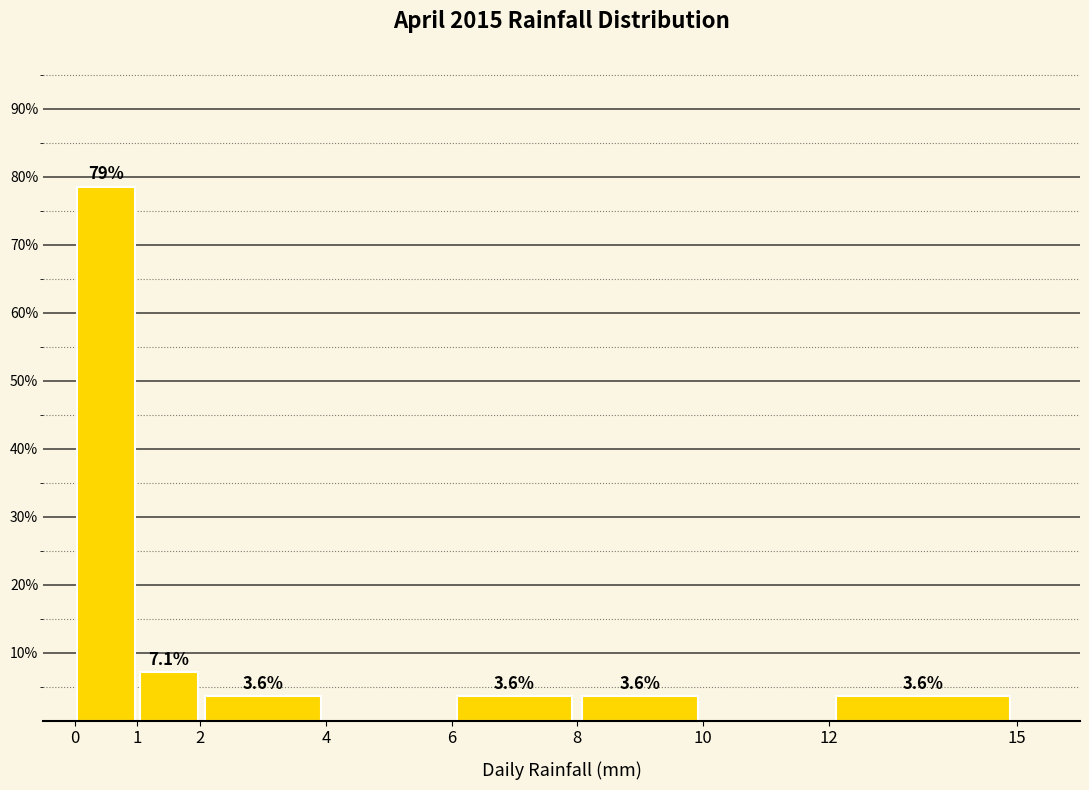

Which range on the x-axis has the tallest bar?

0 to 1